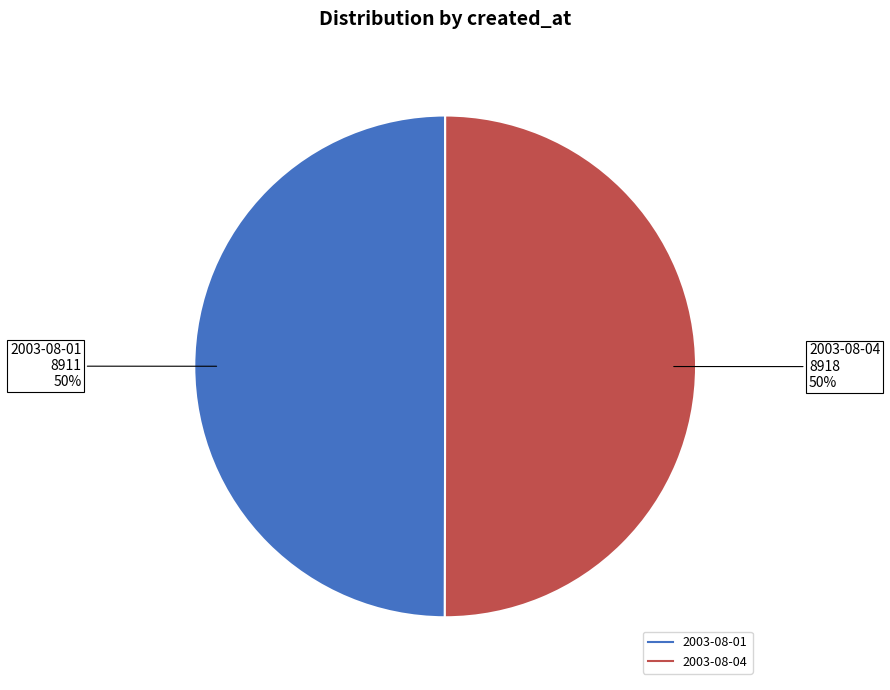

Do 2003-08-04 and 2003-08-01 together represent more than half of the pie?

Yes